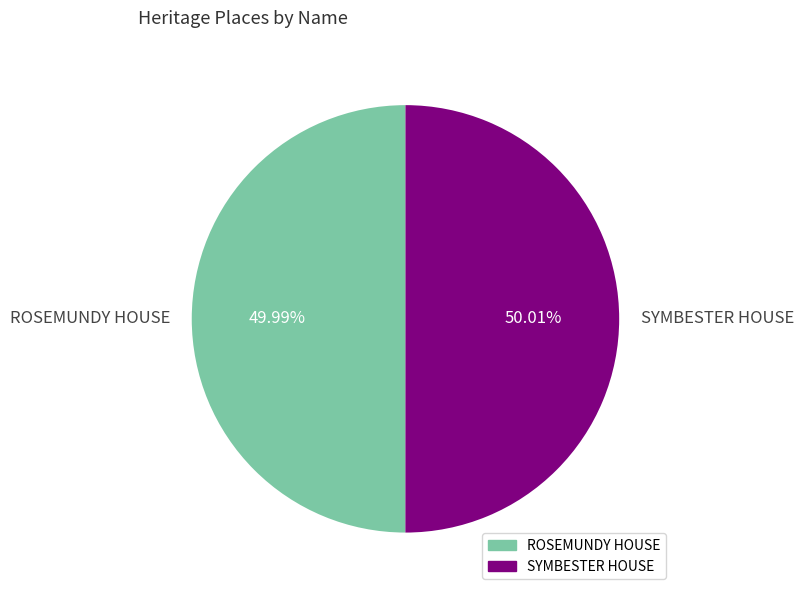

Is there a majority slice in this chart?

Yes